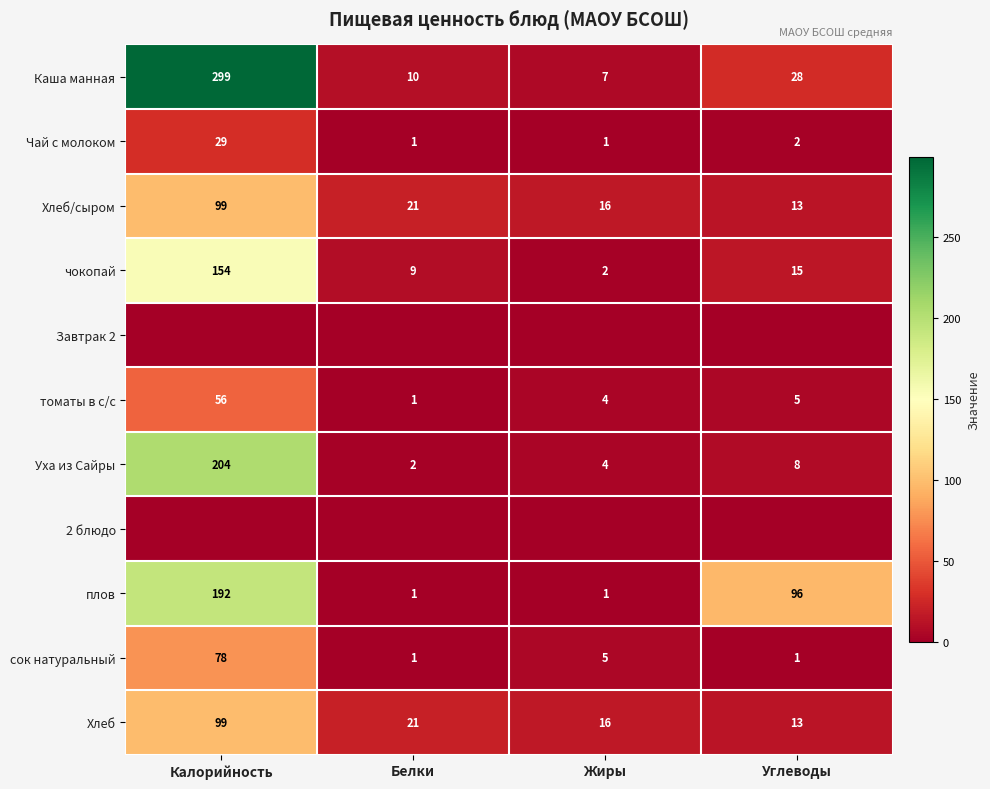

Which label corresponds to the largest value in the chart?

Калорийность